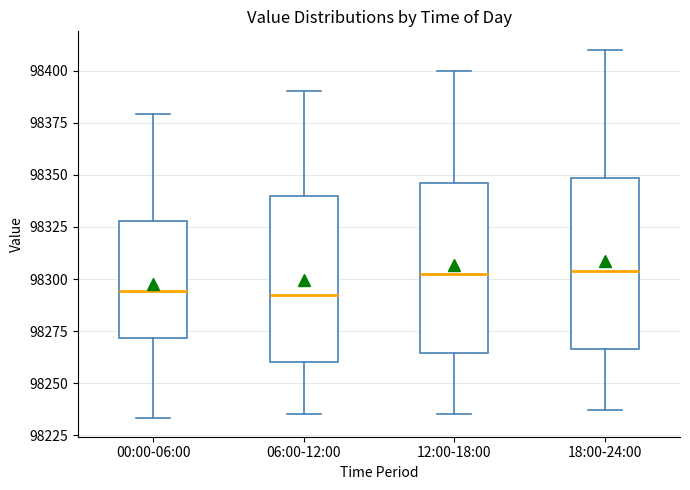

Reading left to right, read every box against the y-axis: the position of its median line, the range the box covers, and the ends of its whiskers. The values are not printed on the chart, so give them approximately, as read against the axis.

00:00-06:00: median 98295, box 98270 to 98330, whiskers 98235 to 98380
06:00-12:00: median 98295, box 98260 to 98340, whiskers 98235 to 98390
12:00-18:00: median 98305, box 98265 to 98345, whiskers 98235 to 98400
18:00-24:00: median 98305, box 98265 to 98350, whiskers 98235 to 98410